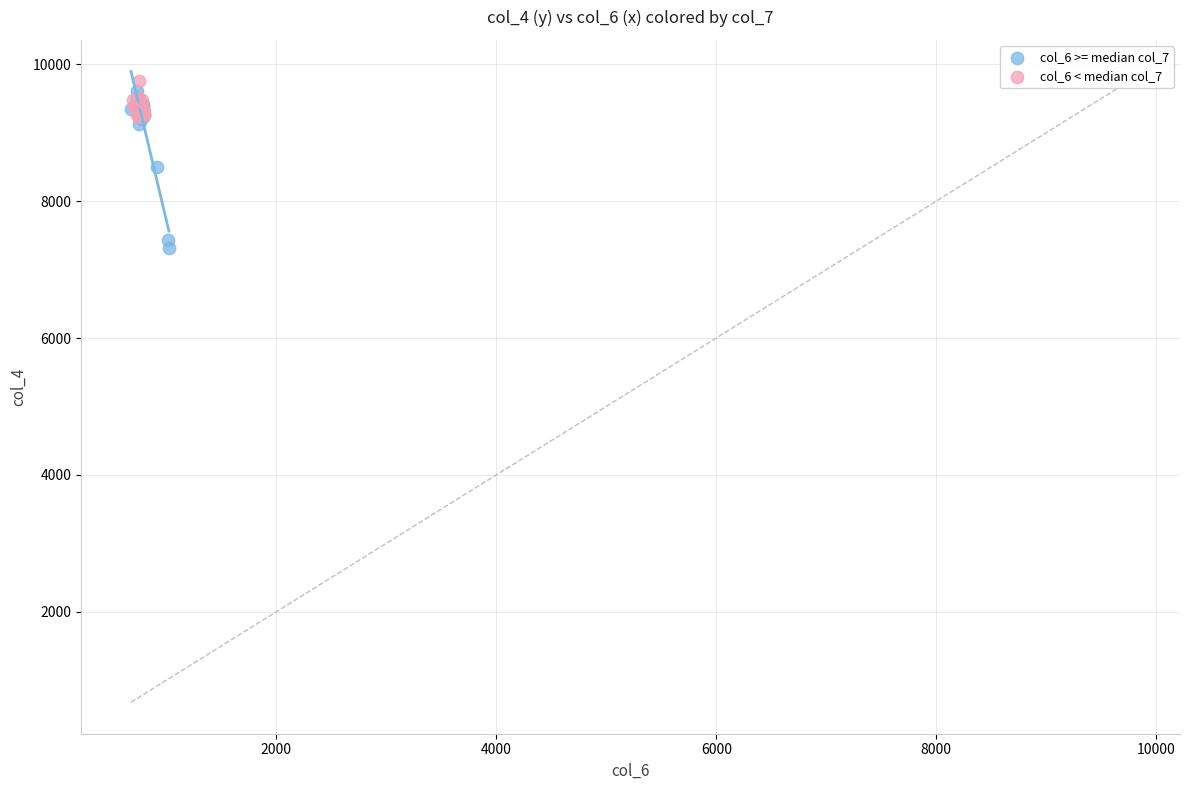

Which series reaches the minimum Y coordinate?

col_6 >= median col_7